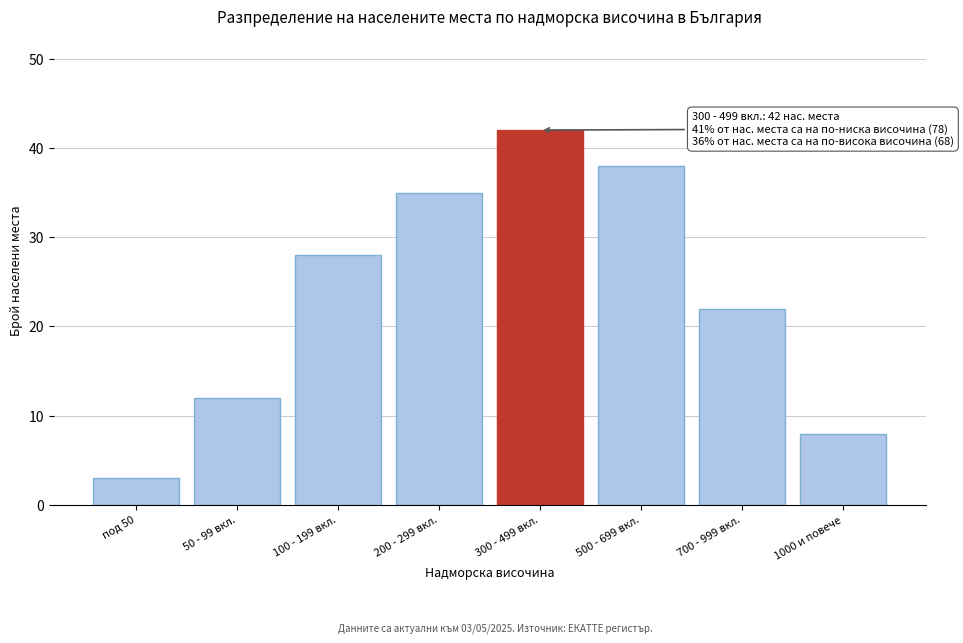

Reading left to right, extract all data points from this chart.

3	12	28	35	42	38	22	8